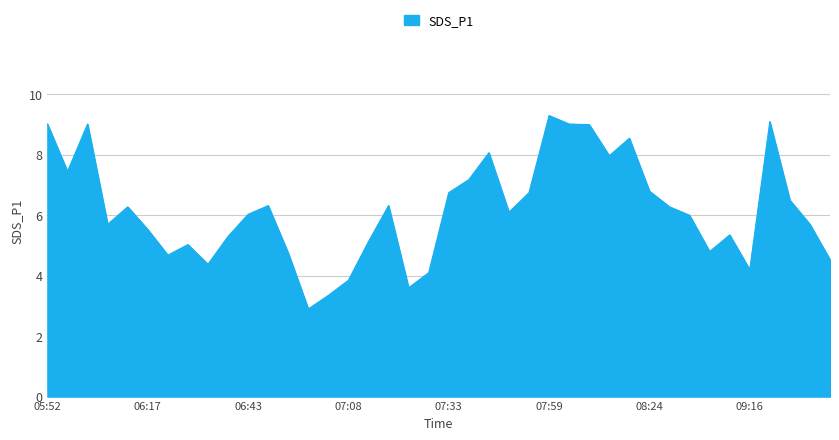

What is the minimum value shown in the chart?

2.9